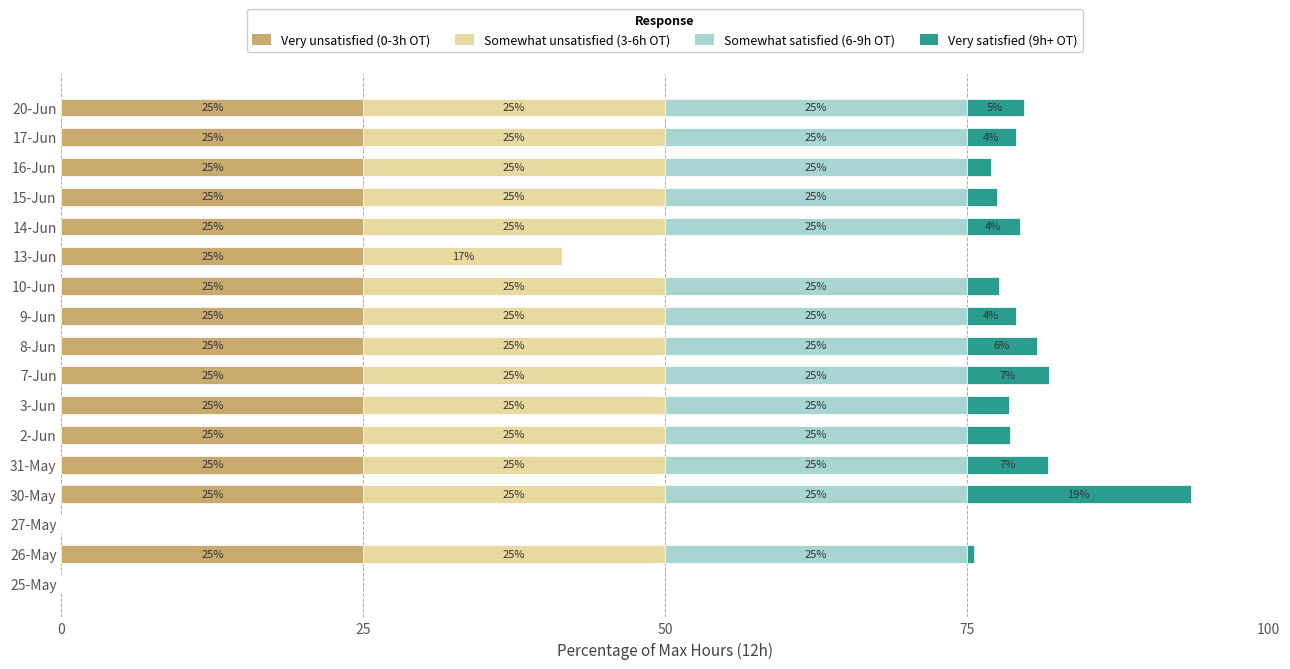

The Very unsatisfied (0-3h OT) series shows 25.0 at 17-Jun. True or false?

True